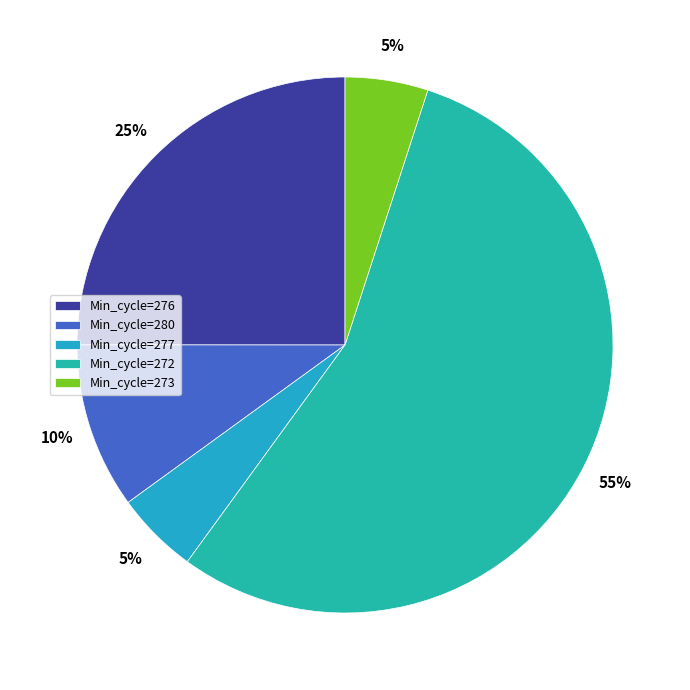

What is the smallest slice in the pie chart?

277